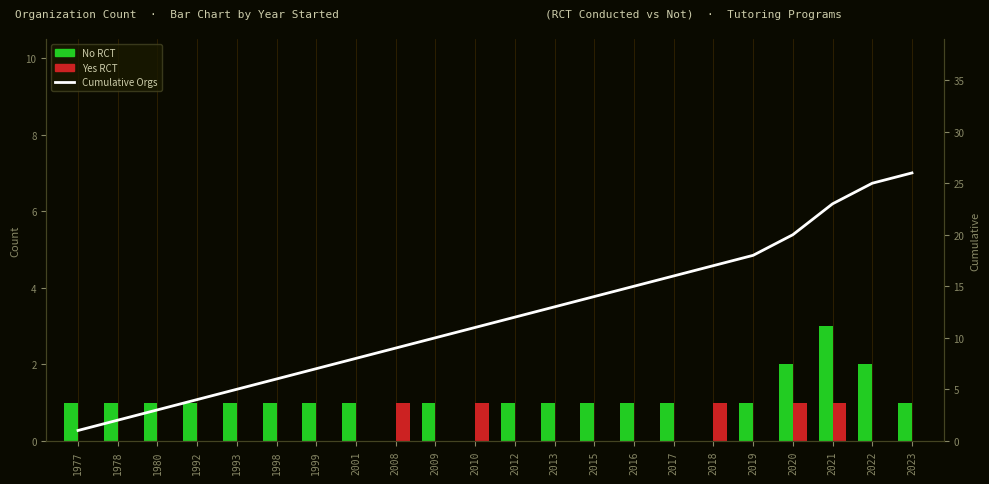

At which label does No RCT reach its minimum?

2008